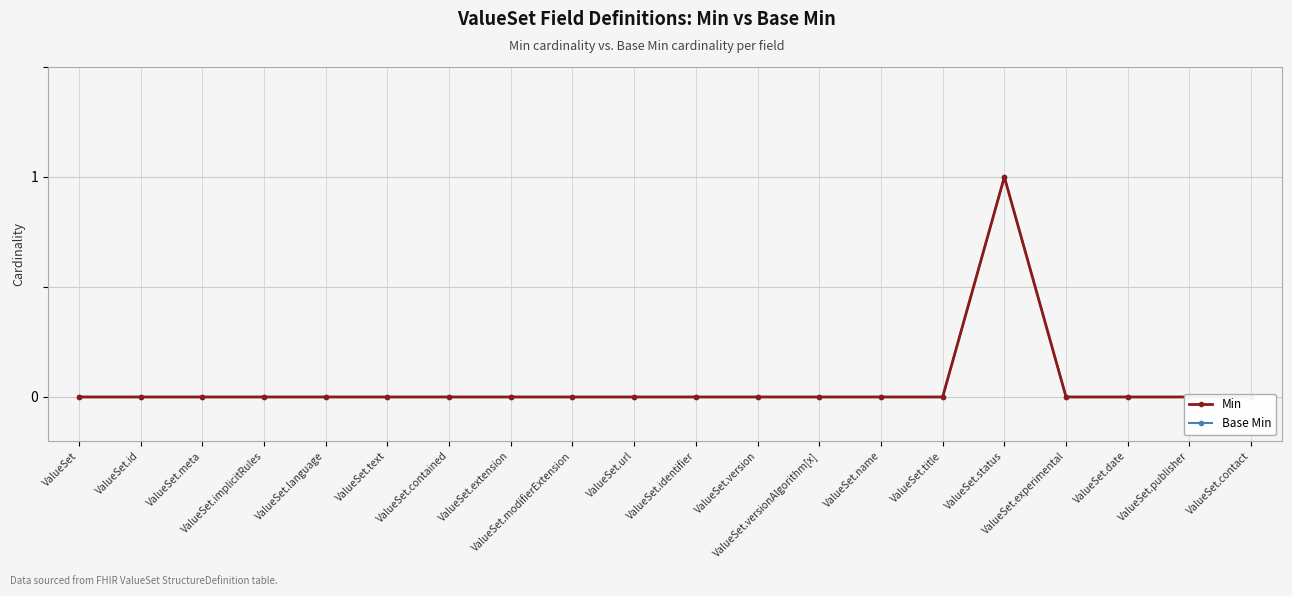

At which category does the chart reach its minimum across all series?

ValueSet